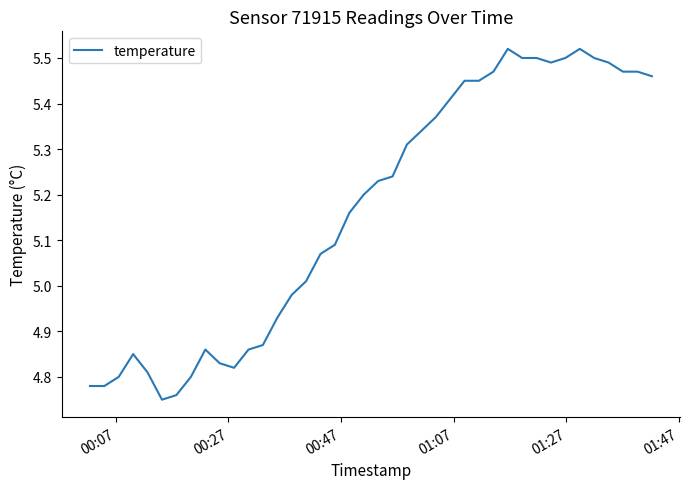

What is the difference between the maximum and minimum values?

0.8